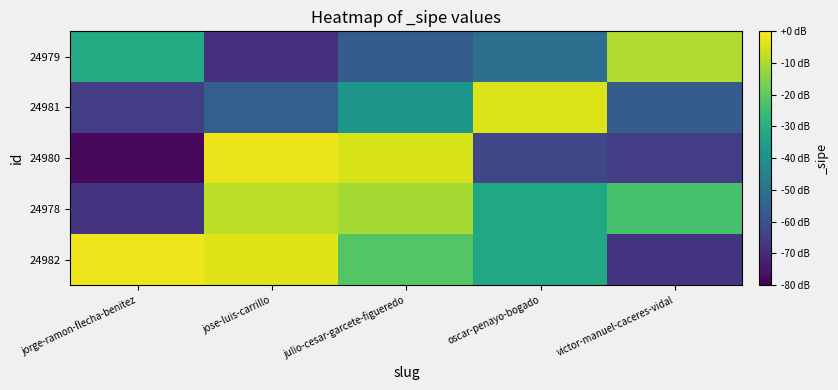

Reading left to right, transcribe all the data shown in this chart.

24982: jorge-ramon-flecha-benitez=-2.1	jose-luis-carrillo=-3.9	julio-cesar-garcete-figueredo=-21.4	oscar-penayo-bogado=-32.1	victor-manuel-caceres-vidal=-67.5
24978: jorge-ramon-flecha-benitez=-67.5	jose-luis-carrillo=-8.0	julio-cesar-garcete-figueredo=-10.7	oscar-penayo-bogado=-31.9	victor-manuel-caceres-vidal=-23.4
24980: jorge-ramon-flecha-benitez=-78.4	jose-luis-carrillo=-2.4	julio-cesar-garcete-figueredo=-4.9	oscar-penayo-bogado=-63.0	victor-manuel-caceres-vidal=-65.5
24981: jorge-ramon-flecha-benitez=-65.3	jose-luis-carrillo=-55.7	julio-cesar-garcete-figueredo=-38.0	oscar-penayo-bogado=-4.1	victor-manuel-caceres-vidal=-56.7
24979: jorge-ramon-flecha-benitez=-31.1	jose-luis-carrillo=-68.8	julio-cesar-garcete-figueredo=-56.6	oscar-penayo-bogado=-50.7	victor-manuel-caceres-vidal=-9.5